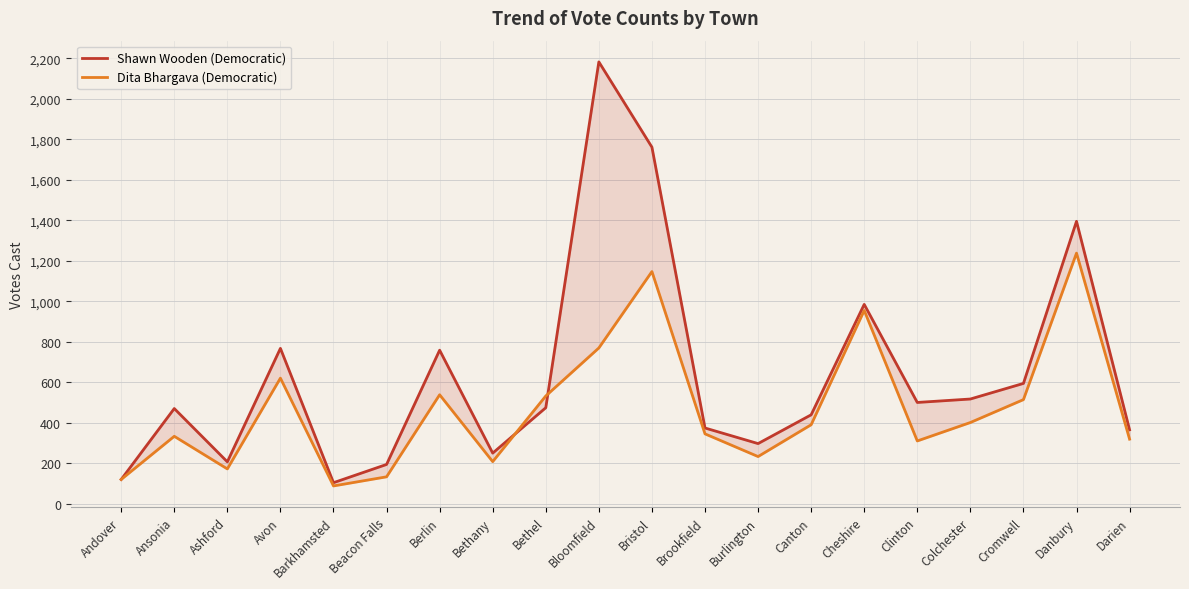

What position from the left is Clinton?

16